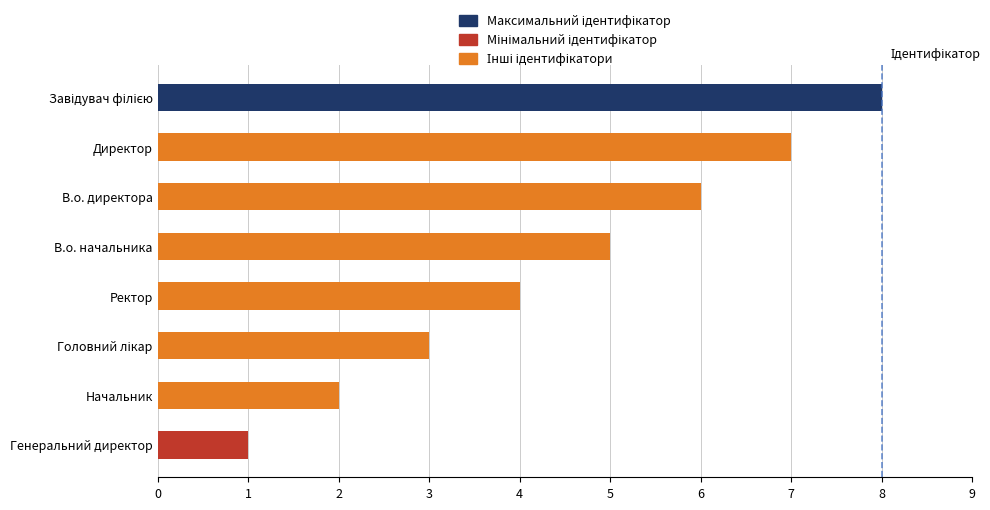

True or false: the data shows 4 at Ректор.

True